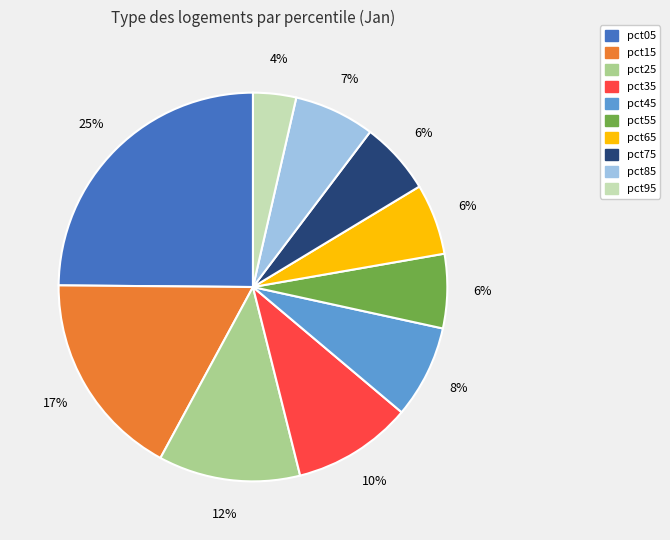

Approximately how many times larger is the value at pct55 compared to pct15?

0.4